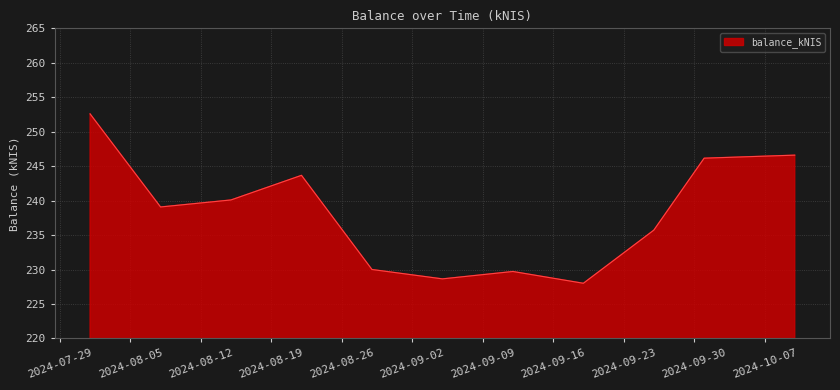

What is the difference between the maximum and second lowest values?

23.9